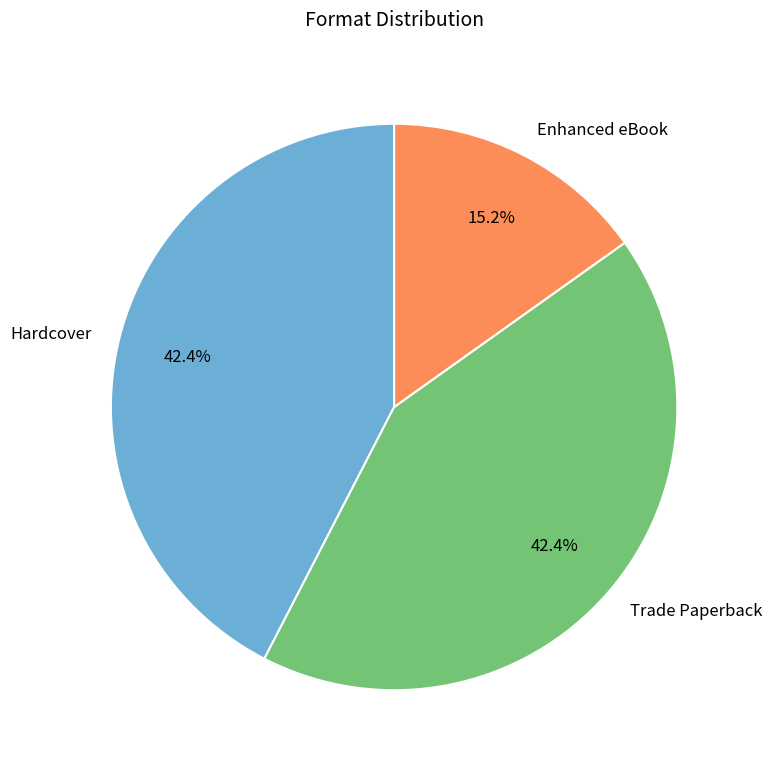

Which has a higher value, Enhanced eBook or Hardcover?

Hardcover